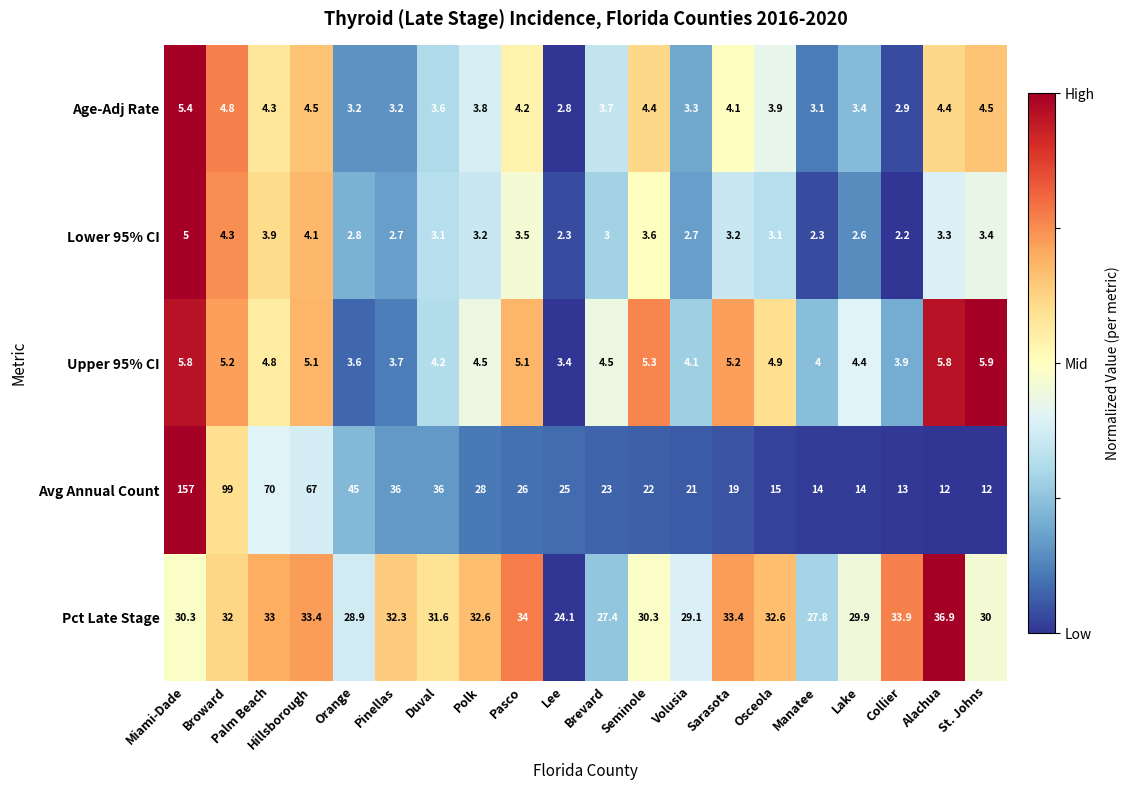

What is the sum of all Lower 95% CI values?

64.3